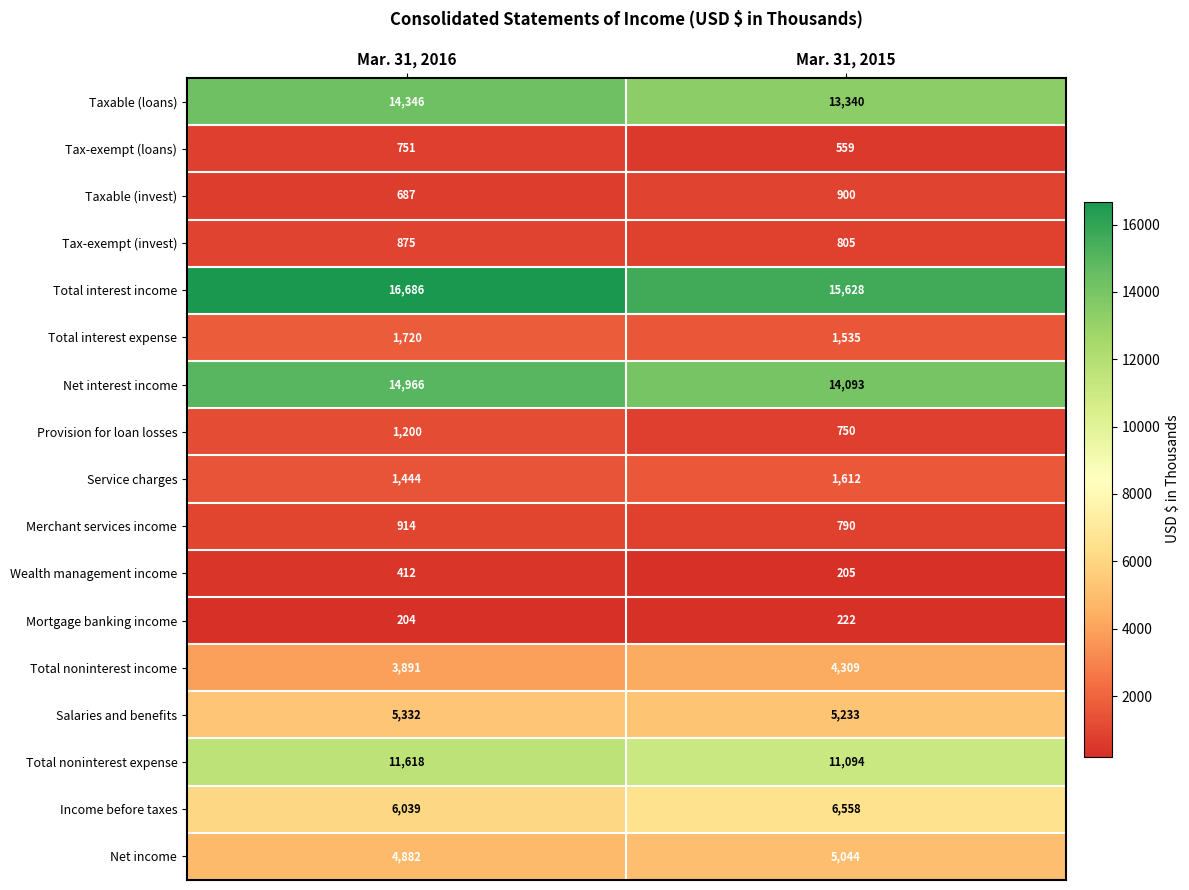

What is the spread (max minus min) of values at Mar. 31, 2016?

16482